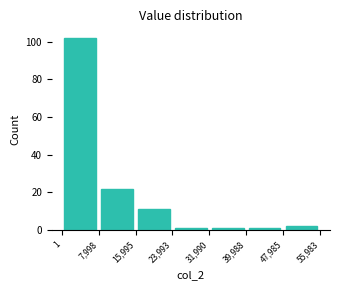

Over which range of the x-axis is the bar tallest?

1 to 7,998